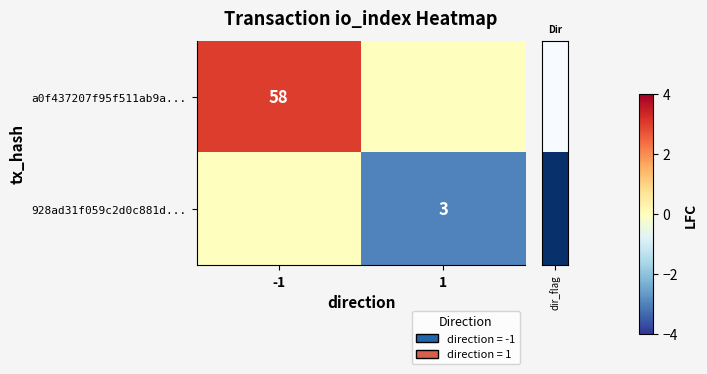

Which category has the highest value in the row_0 series?

-1